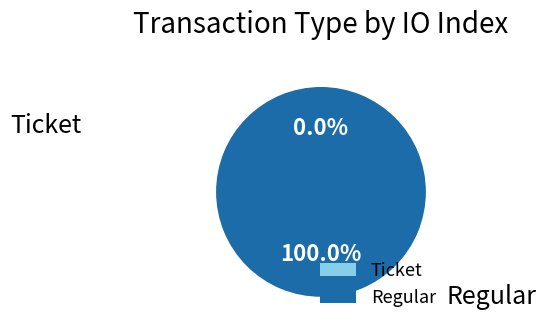

Is it true that Ticket is 0% of the pie?

True